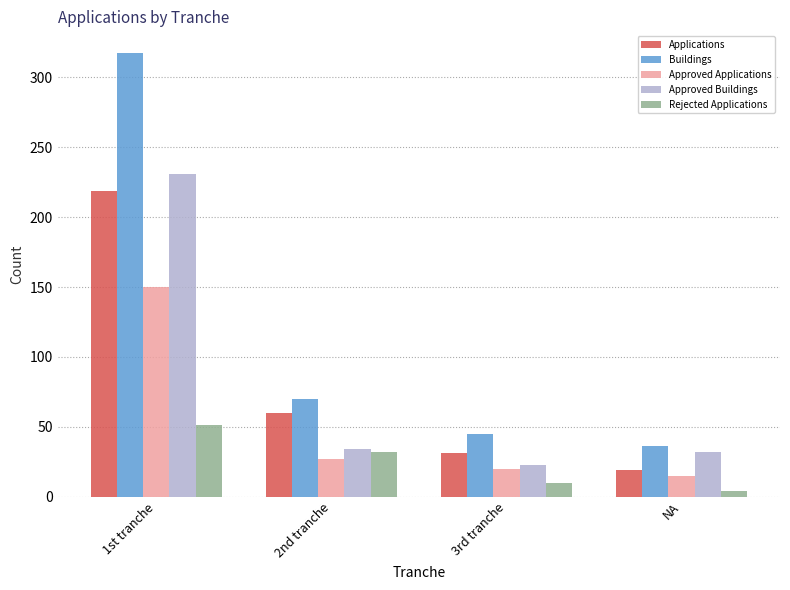

How many data points in Rejected Applications are less than 32?

2